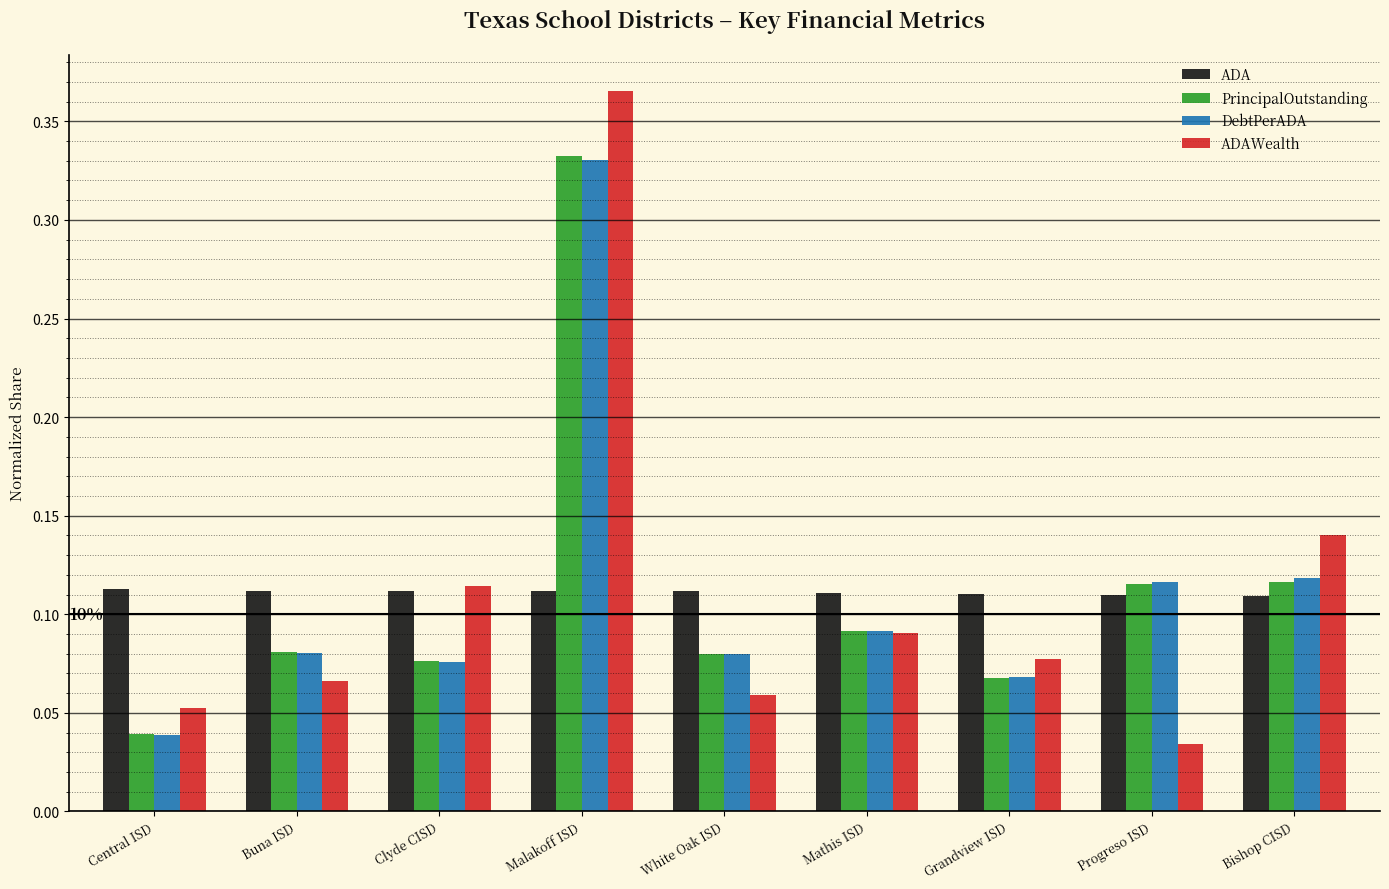

What is the label of the 5th bar from the right?

White Oak ISD